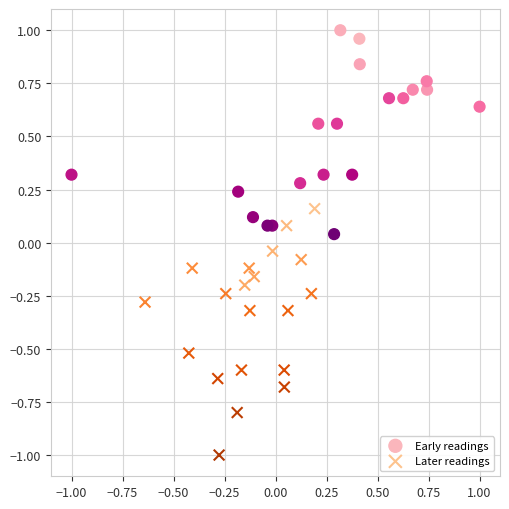

Which series reaches the minimum Y coordinate?

Later readings